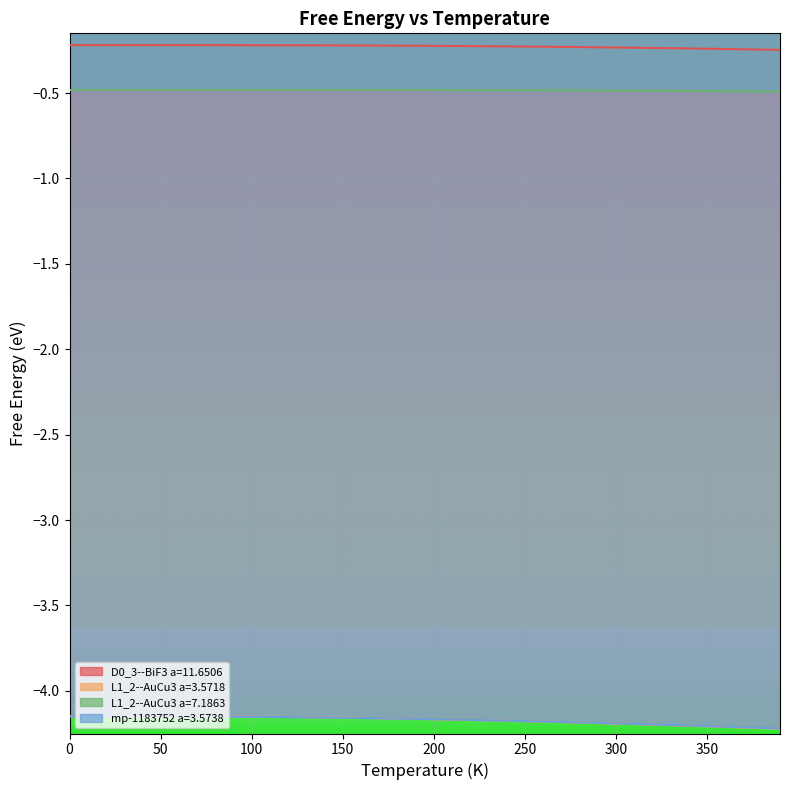

Between 280 and 60, which is larger?

60